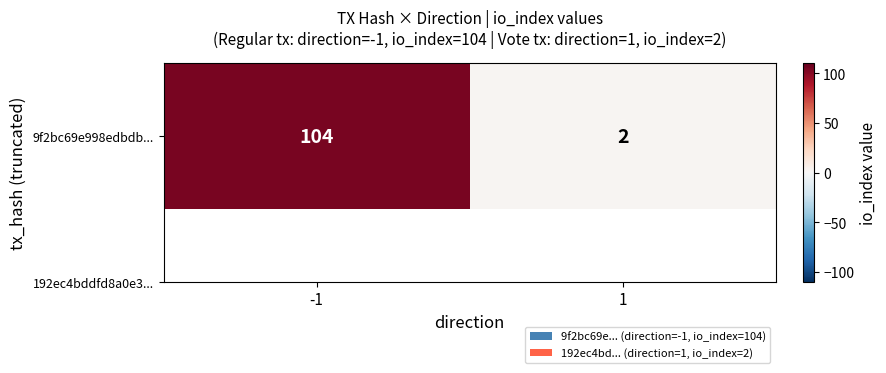

Count the values in the range 2 to 104.

2